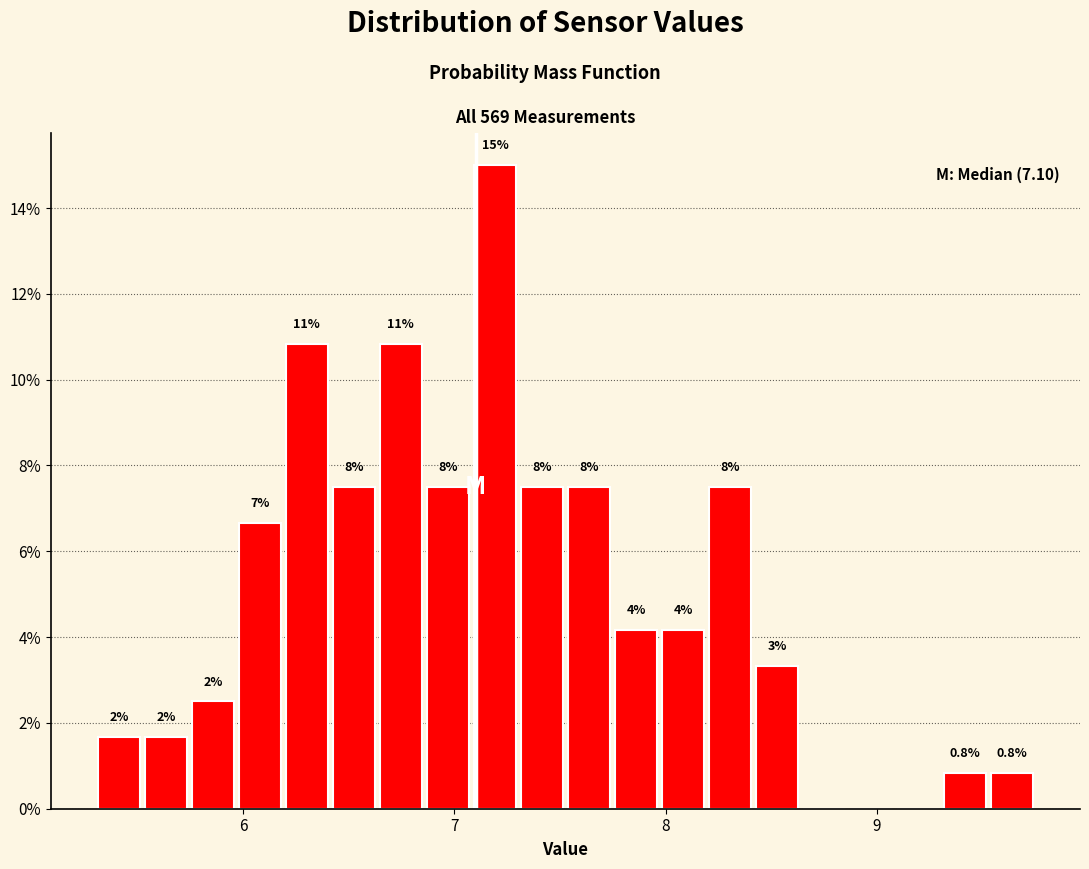

Around what value on the x-axis is the tallest bar? Give the approximate position of its centre, as read against the axis.

7.2